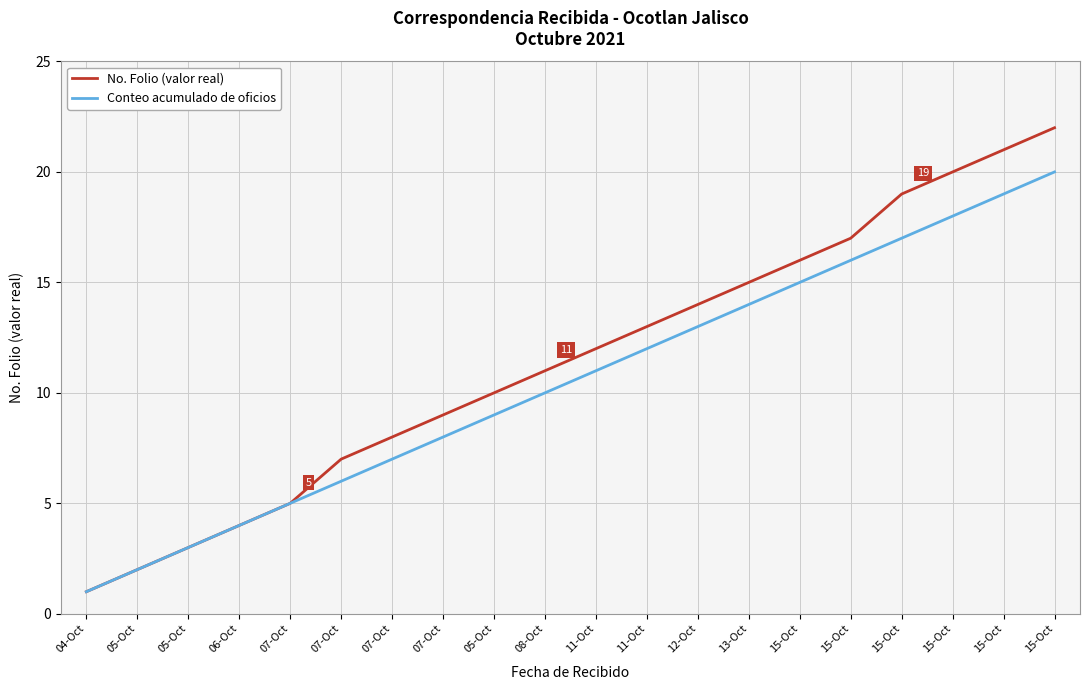

Which has a higher value, 11-Oct or 15-Oct?

15-Oct